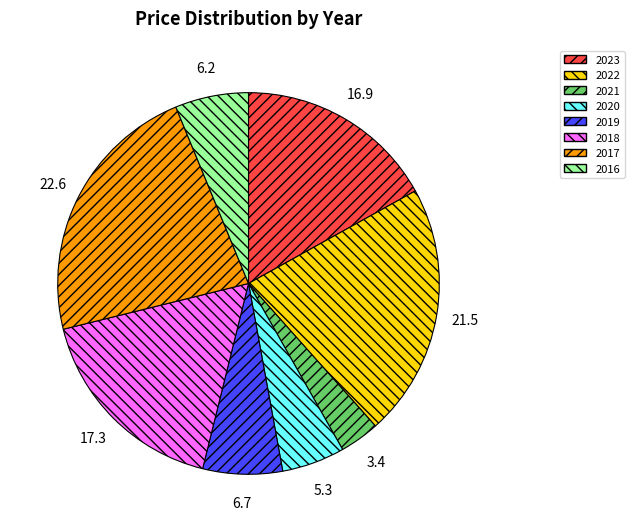

Is there any slice that represents more than half of the pie?

No